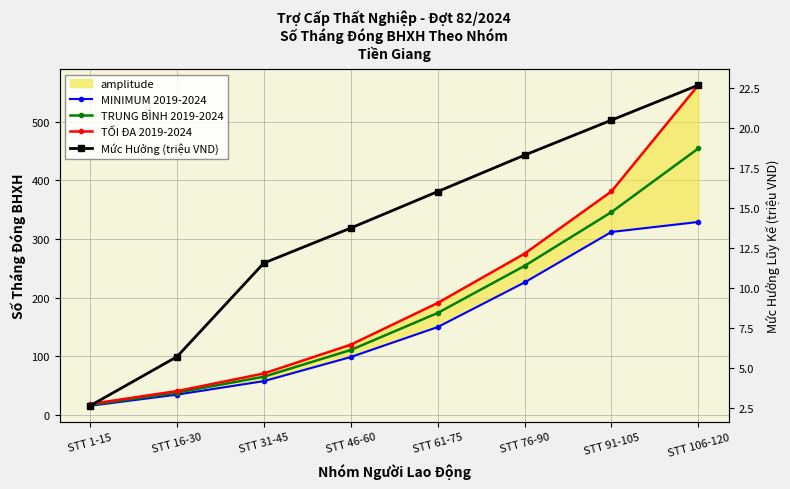

What is the difference between the highest and lowest values at STT 76-90?

256.7